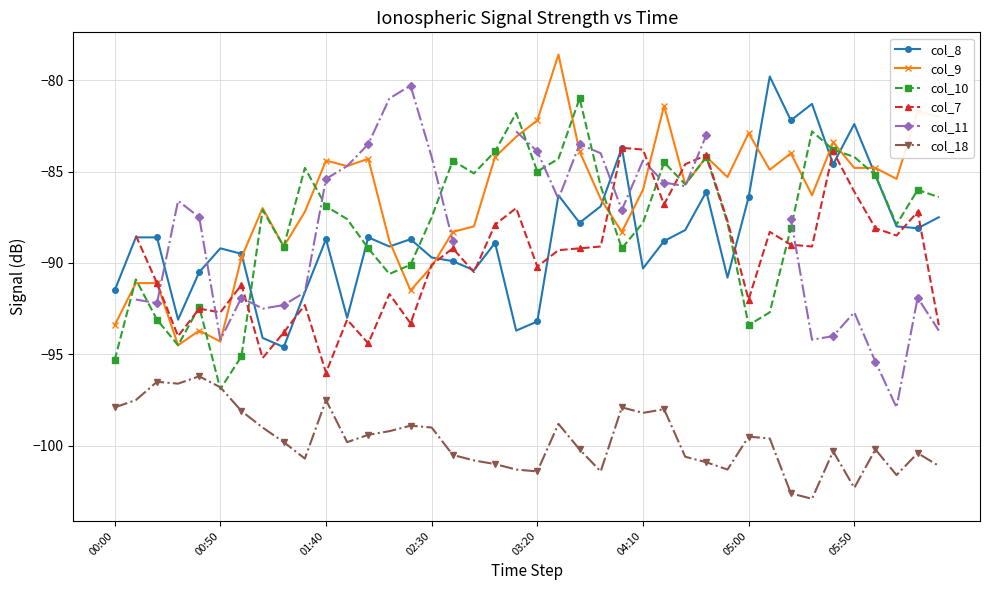

What are all the series names shown in the legend?

col_8, col_9, col_10, col_7, col_11, col_18